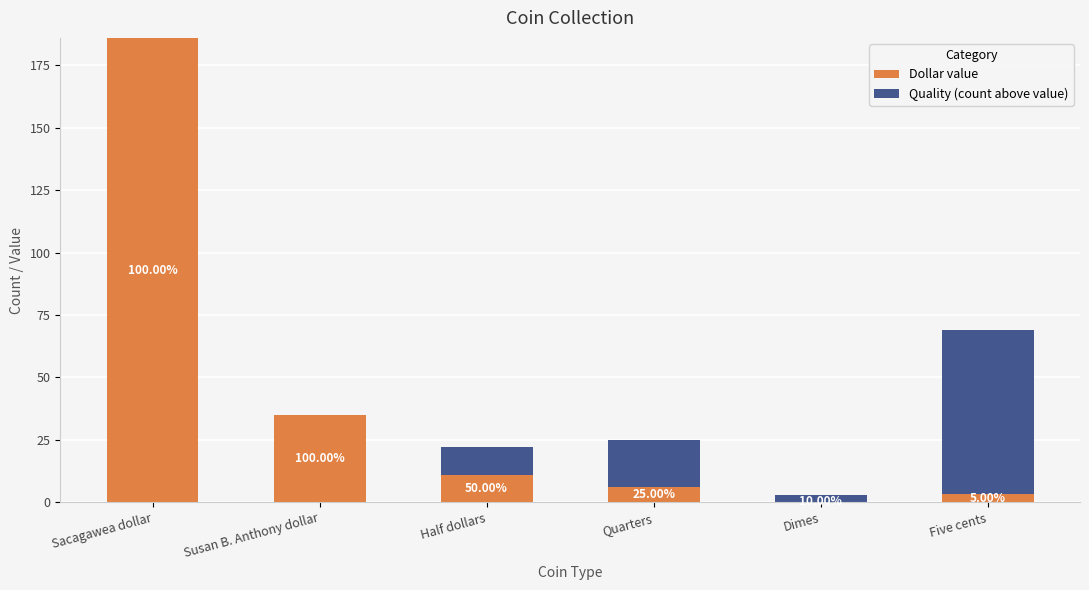

What is the average value of the Quality (count above value) series?

16.3